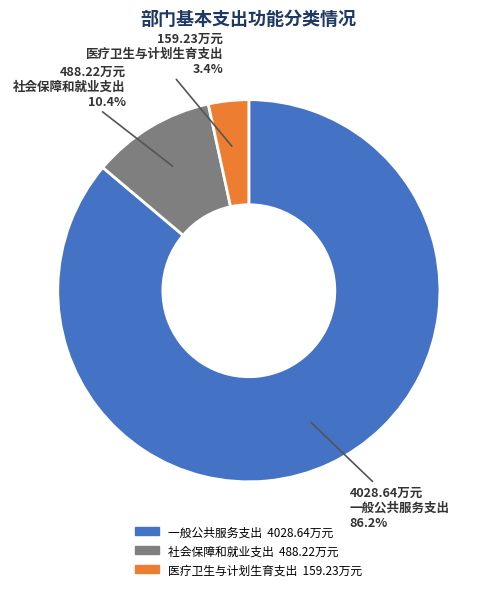

To the nearest percent, what is the combined percentage of 社会保障和就业支出 and 一般公共服务支出?

97%